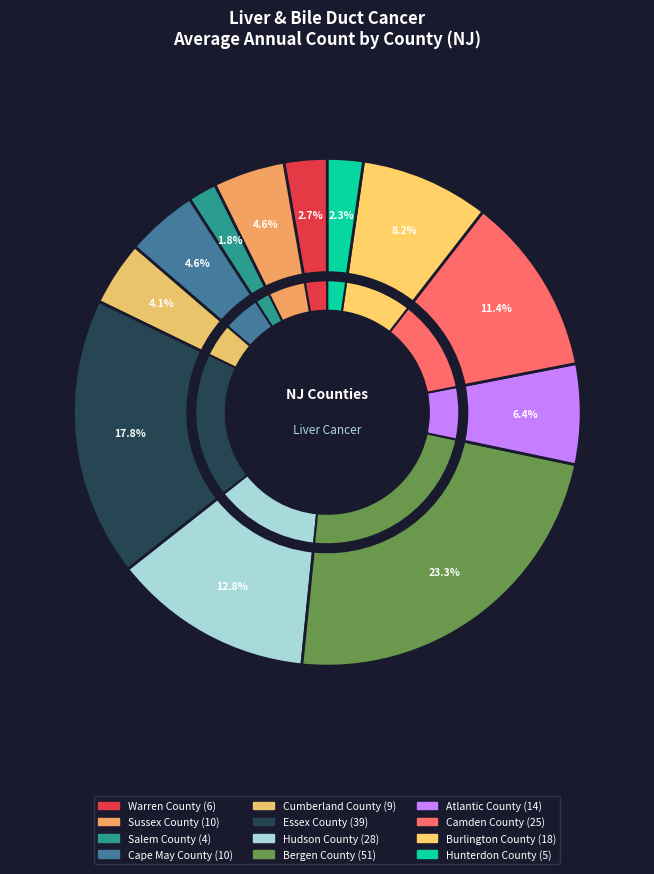

Which has a higher value, Salem County or Hudson County?

Hudson County